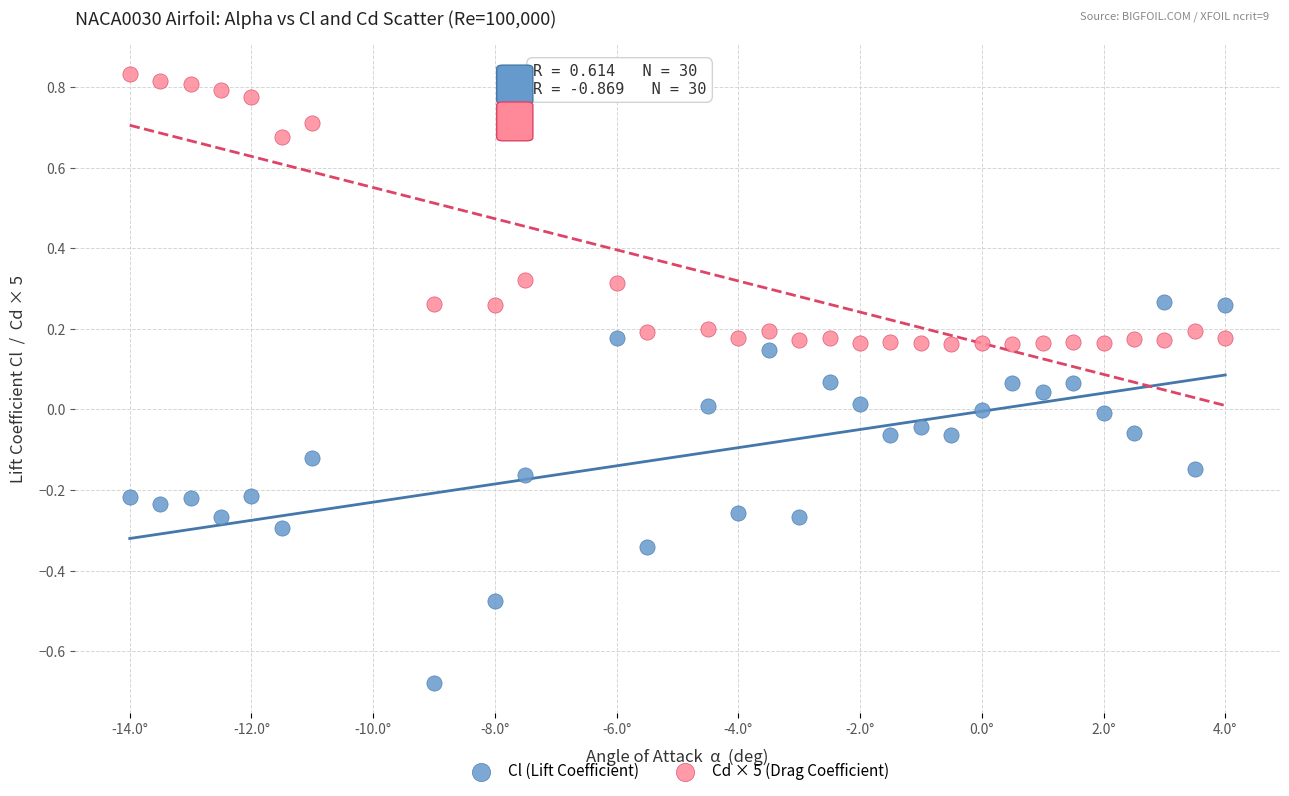

Across all data points, what is the range of Y values (max minus min)?

1.5